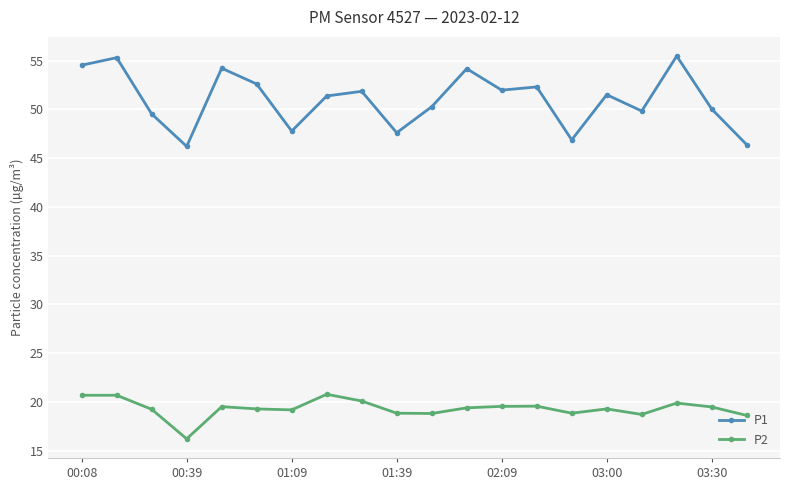

Rank the series by their average value, from lowest to highest.

P2, P1